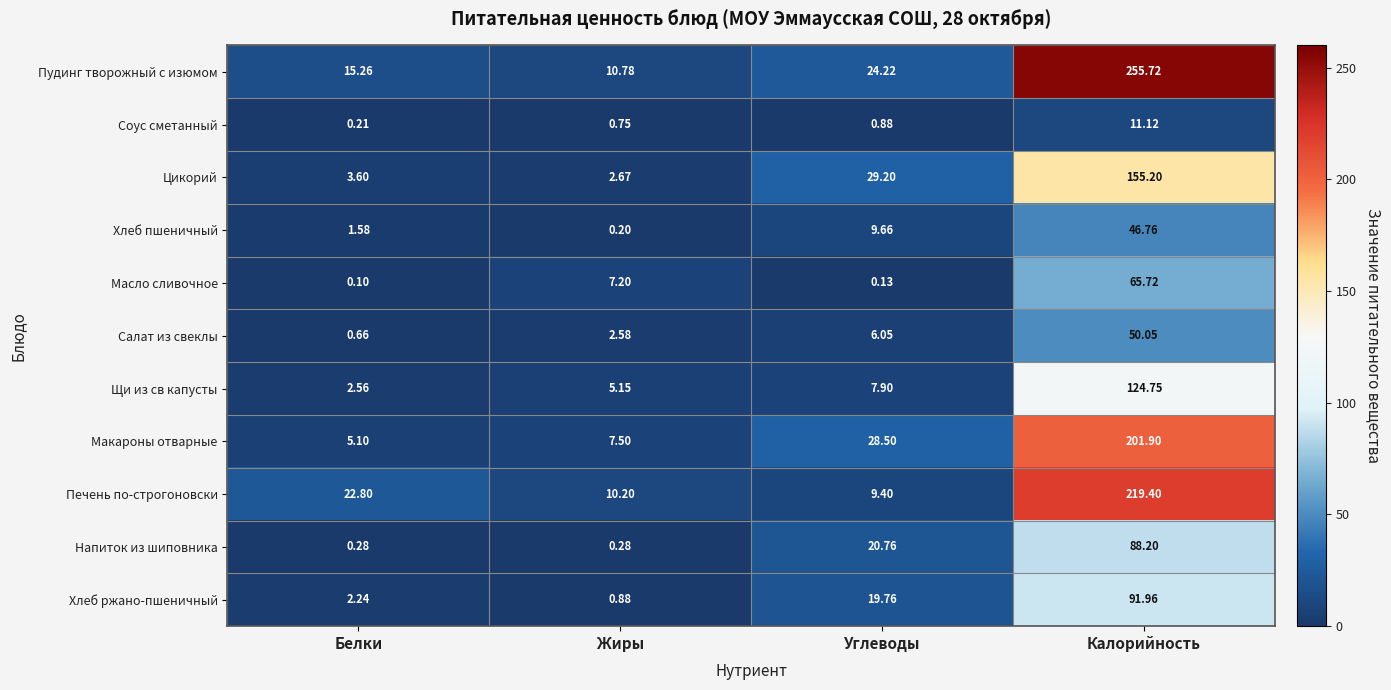

What is the maximum value shown in the chart?

255.7